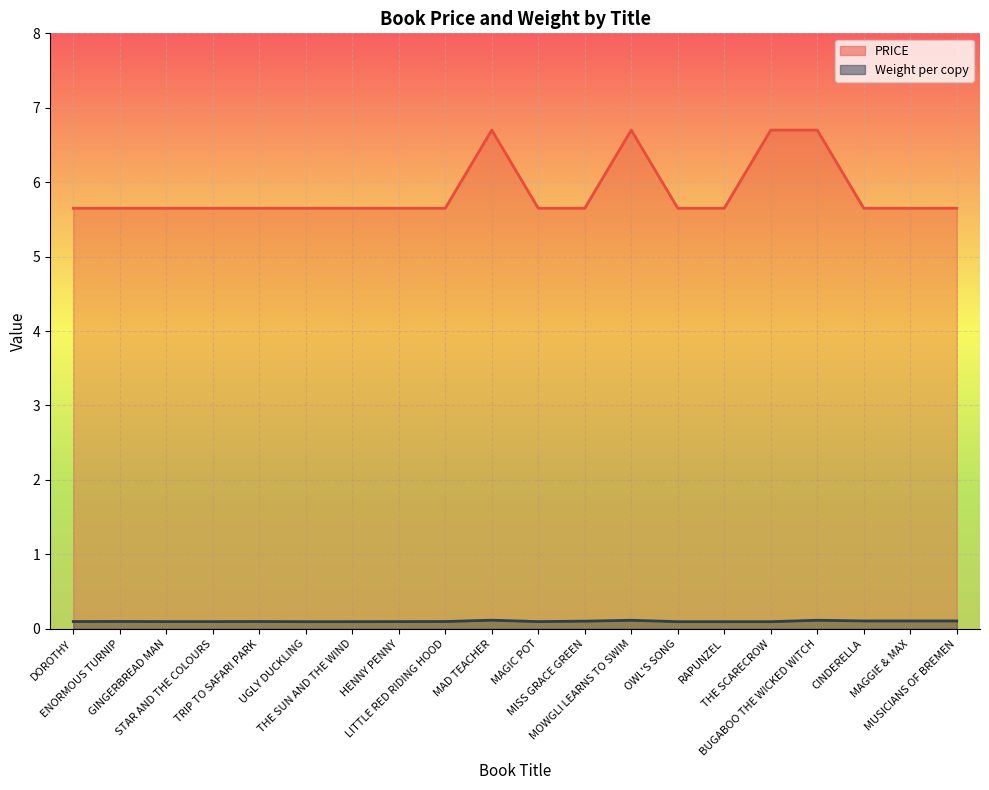

What is the difference between the highest and lowest values at MAGGIE & MAX?

5.5